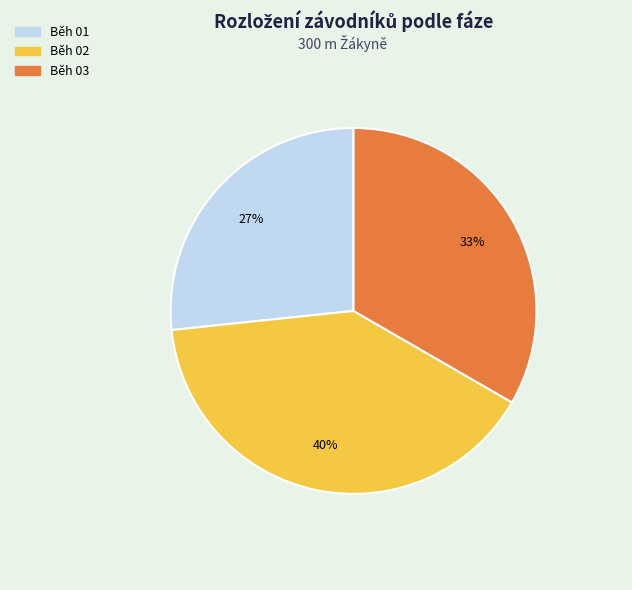

Which has a higher value, Běh 01 or Běh 02?

Běh 02